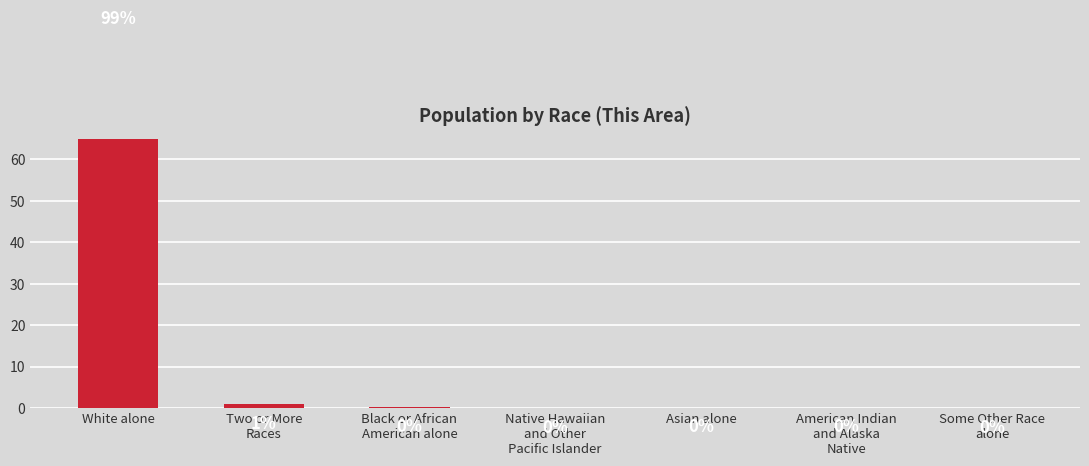

What is the value of the 1st bar from the left?

98.6